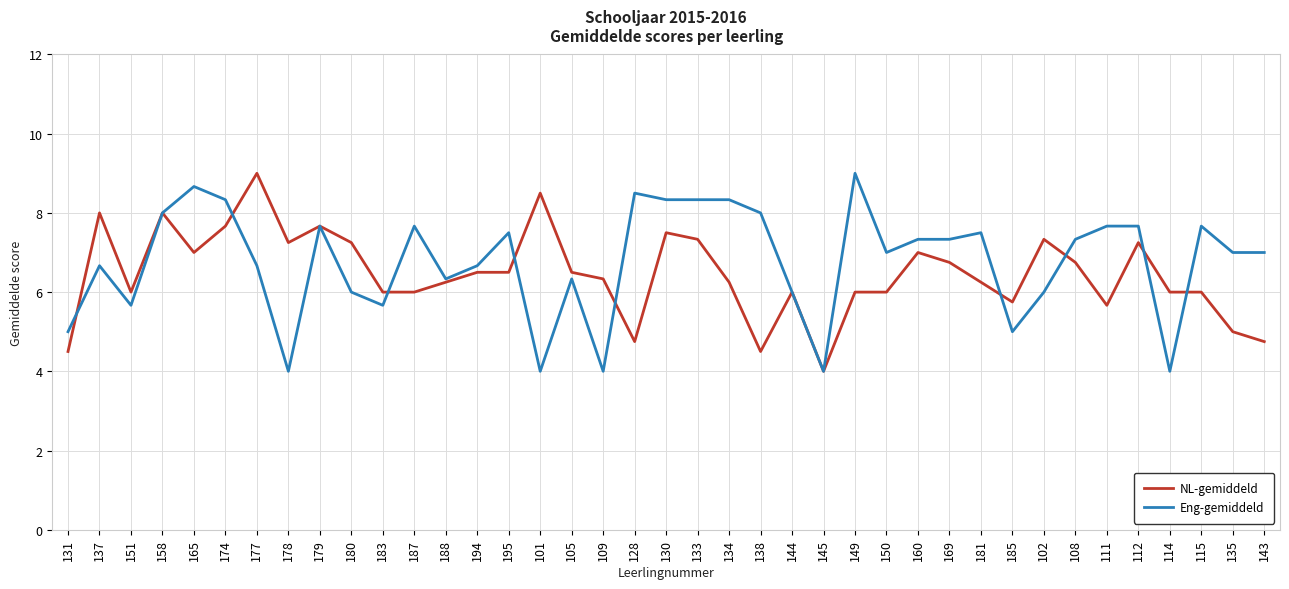

What is the total value across all series at 169?

14.1